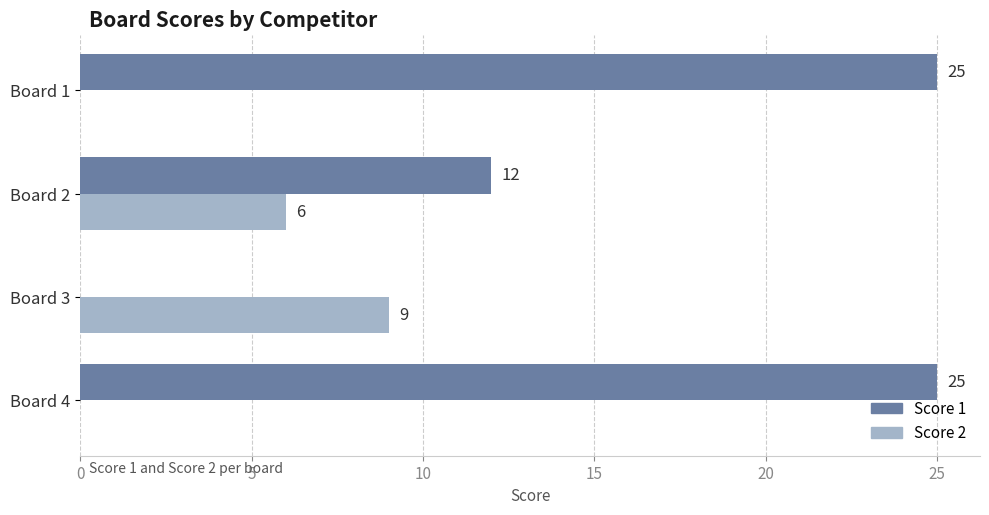

The Score 1 series shows 5 at Board 2. True or false?

False